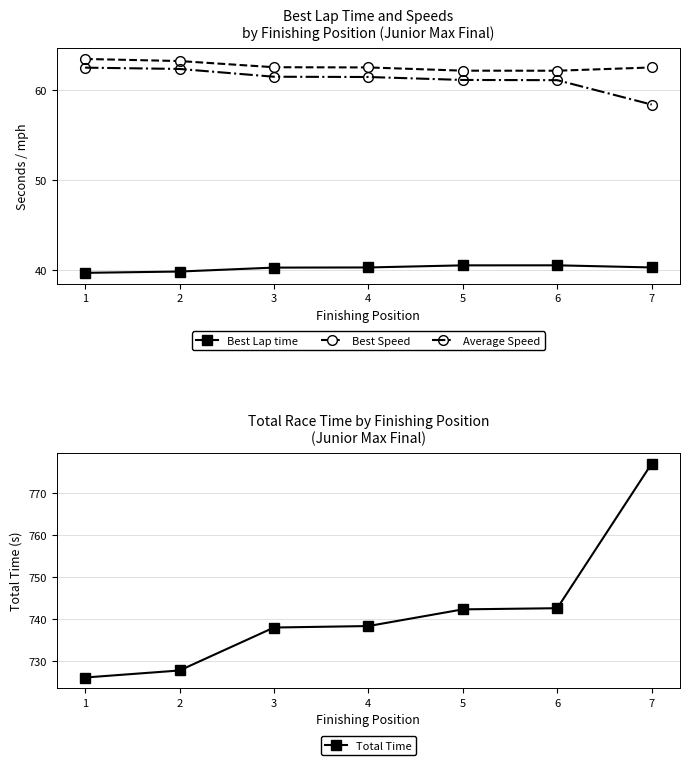

What are all the series names shown in the legend?

Best Lap time, Best Speed, Average Speed, Total Time